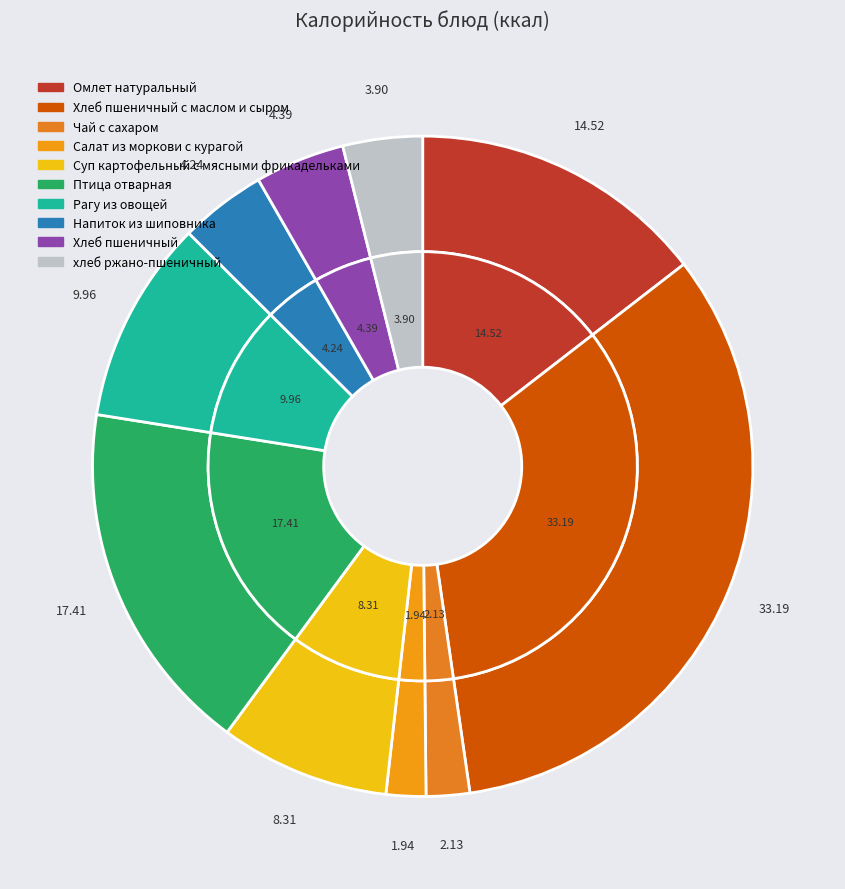

To the nearest percent, what is the combined percentage of хлеб ржано-пшеничный and Рагу из овощей?

14%